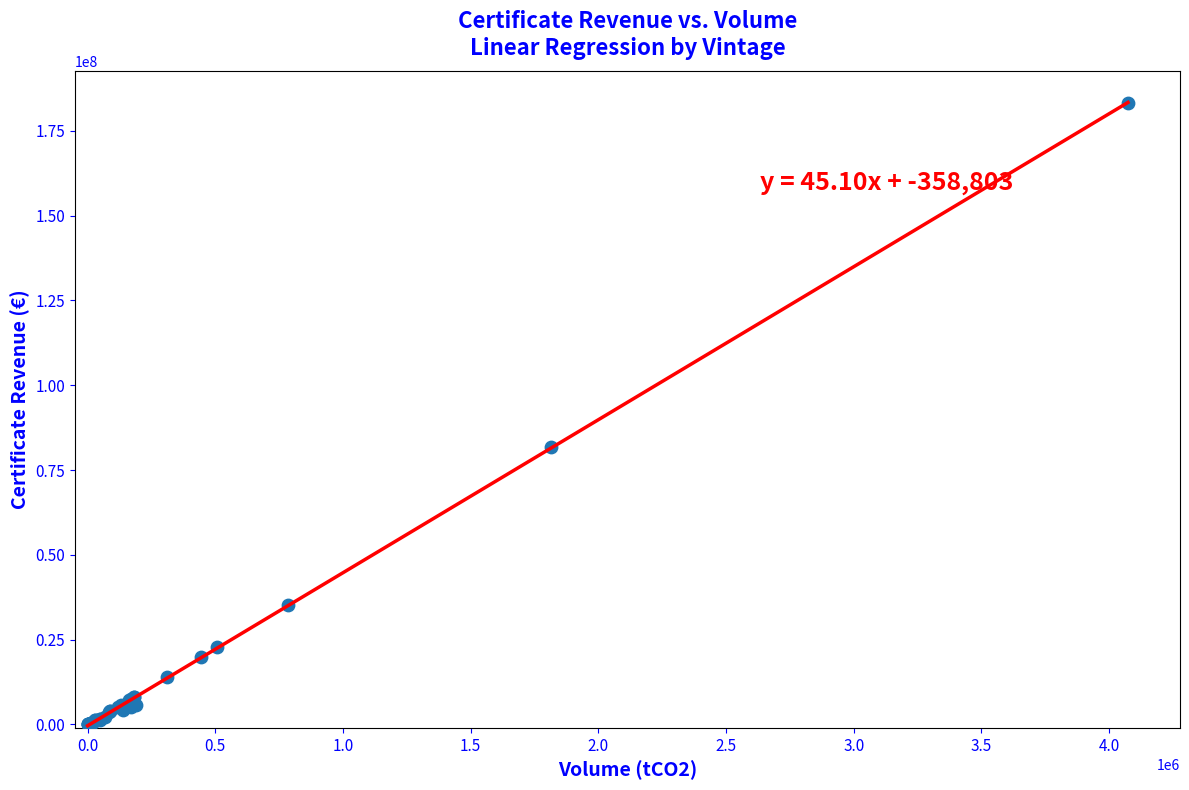

What Y value in the scatter plot is closest to 91657597?

81696555